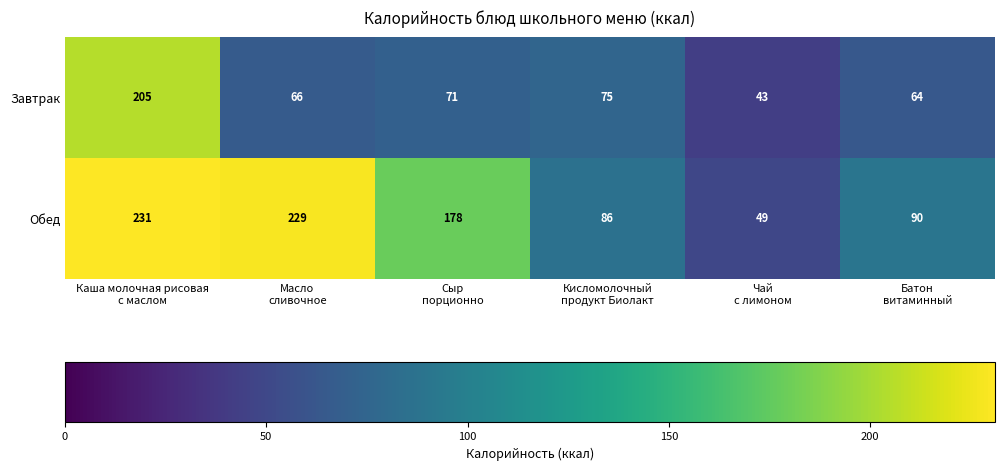

What is the minimum value shown in the chart?

43